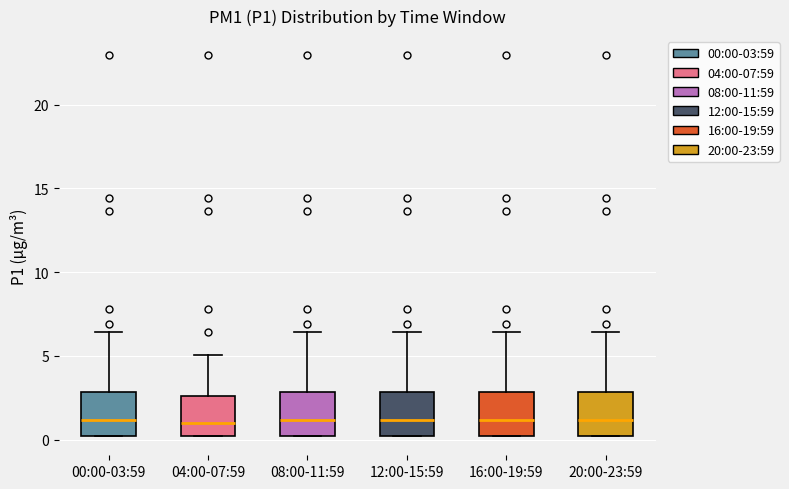

Reading left to right, transcribe this box plot: for each box, give where its median line is, the range the box spans, and where its two whiskers end, as read against the y-axis. The values are not printed on the chart, so give them approximately, as read against the axis.

00:00-03:59: median 1.0, box 0.0 to 3.0, whiskers 0.0 to 6.5
04:00-07:59: median 1.0, box 0.0 to 2.5, whiskers 0.0 to 5.0
08:00-11:59: median 1.0, box 0.0 to 3.0, whiskers 0.0 to 6.5
12:00-15:59: median 1.0, box 0.0 to 3.0, whiskers 0.0 to 6.5
16:00-19:59: median 1.0, box 0.0 to 3.0, whiskers 0.0 to 6.5
20:00-23:59: median 1.0, box 0.0 to 3.0, whiskers 0.0 to 6.5